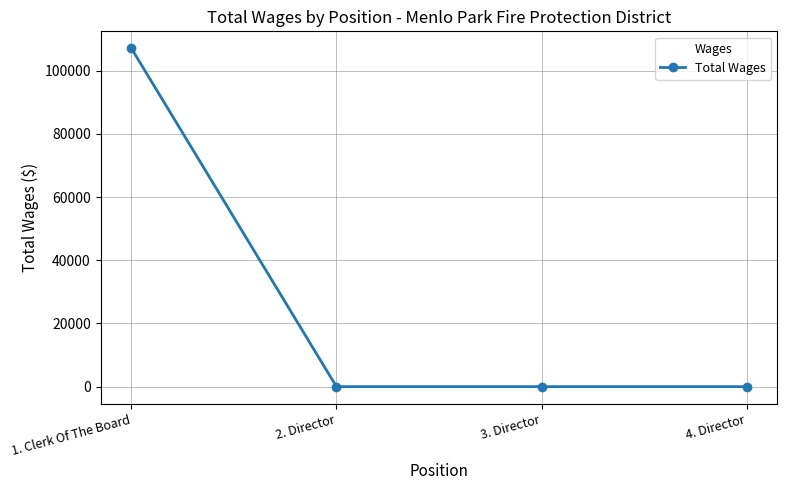

Is it true that the value at 3. Director is 0?

True